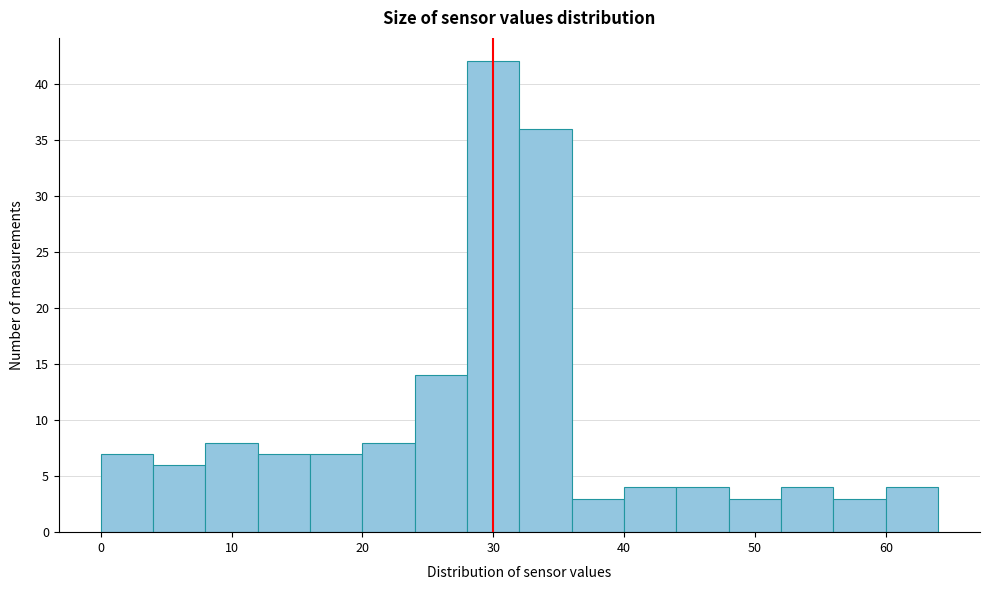

How tall is the bar that spans 20 to 24 on the x-axis? The values are not printed on the chart, so give them approximately, as read against the axis.

8